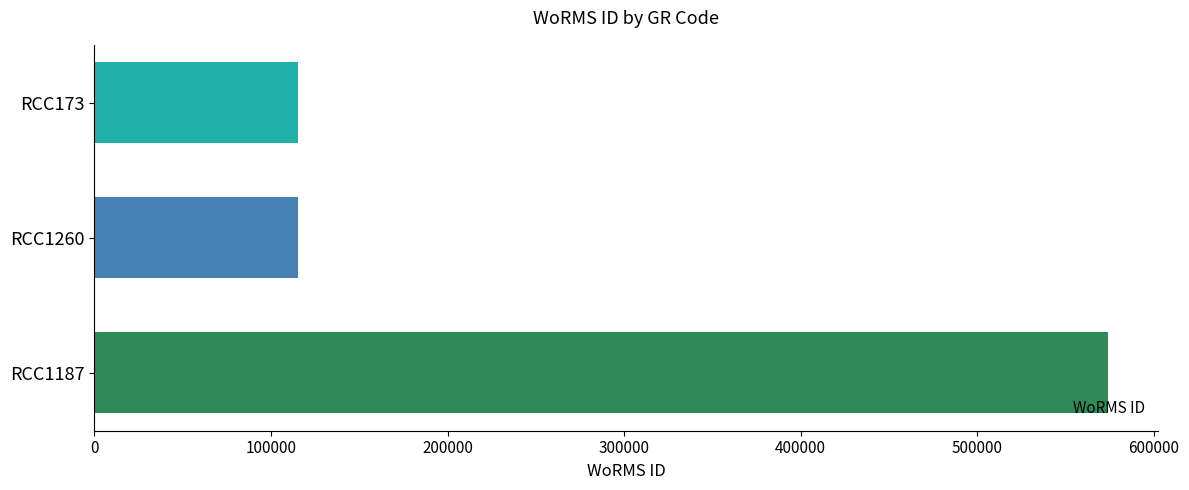

Reading bottom to top, extract all data points from this chart.

RCC1187=573836	RCC1260=115104	RCC173=115104